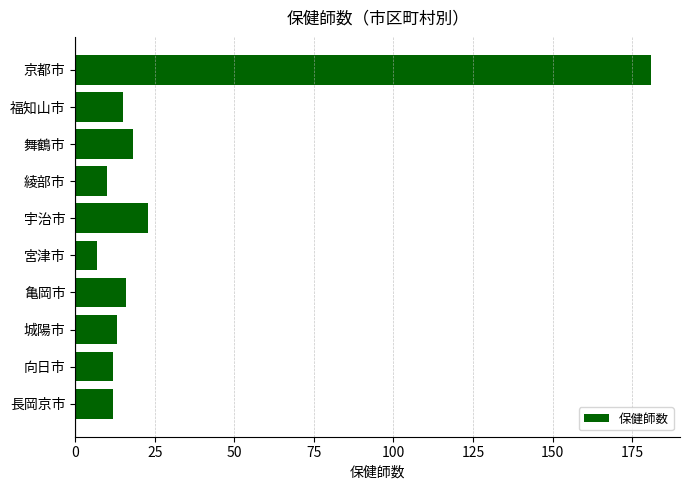

What is the label of the 1st bar from the bottom?

長岡京市